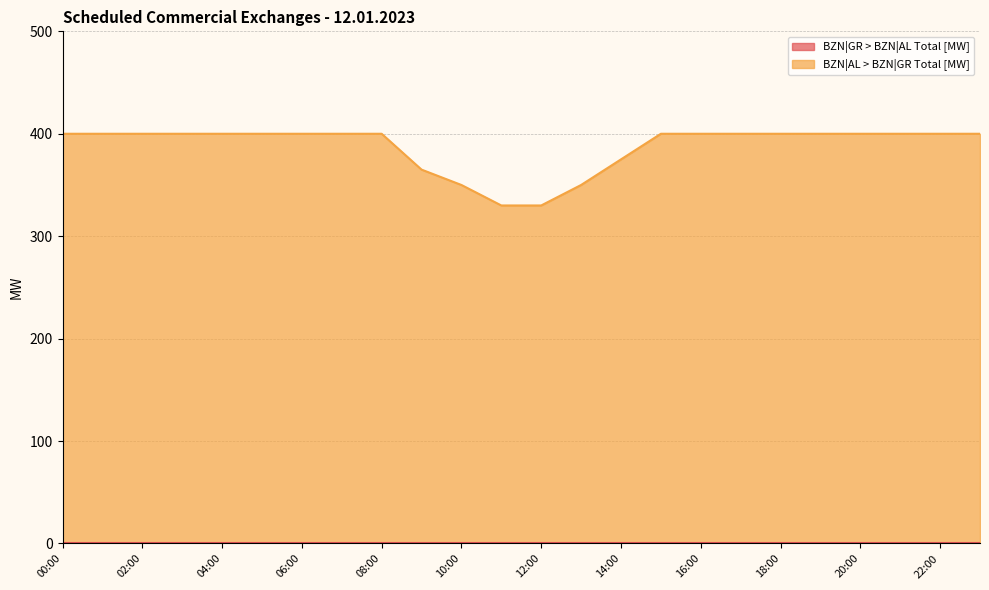

True or false: there are more than 0 points higher than both neighbors.

False